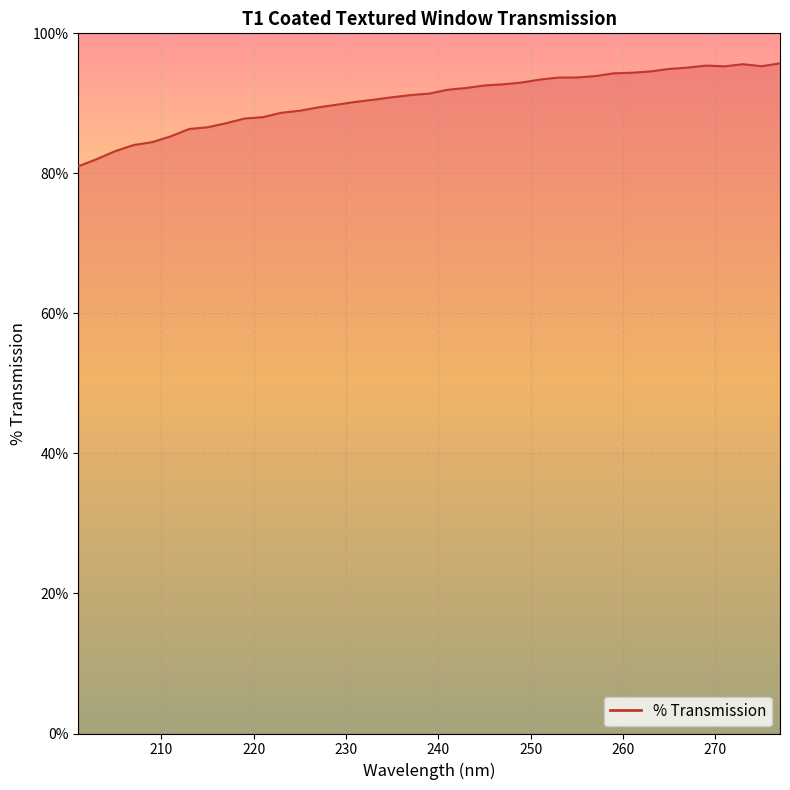

What is the difference between the maximum and minimum values?

14.7